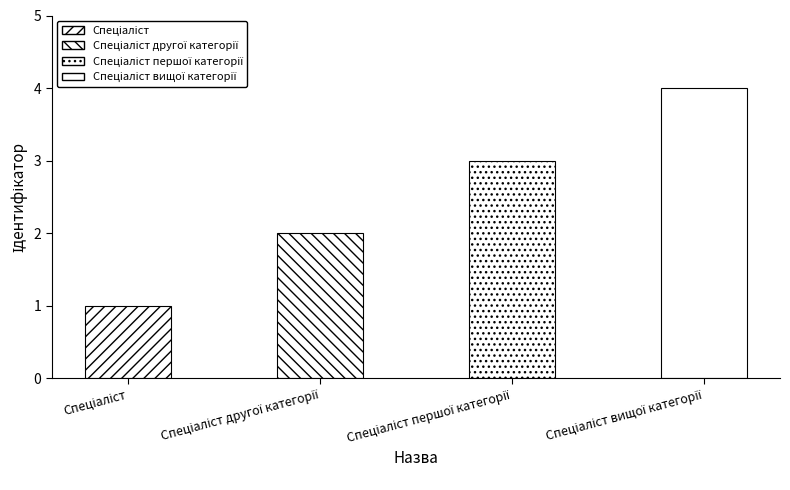

How many values are below 3?

2